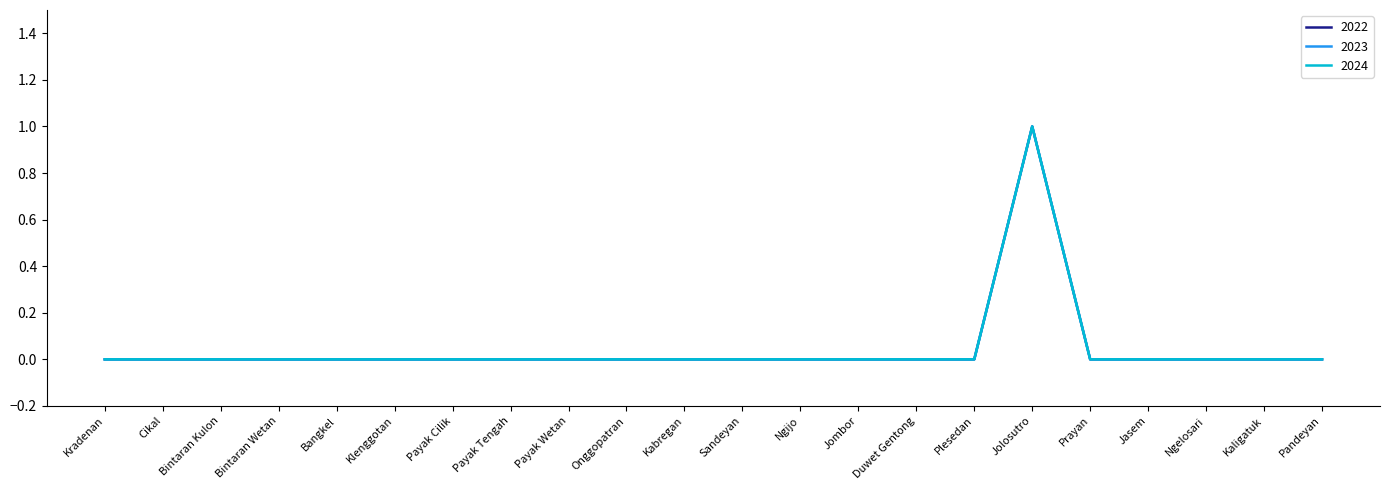

The 2023 series shows 0 at Duwet Gentong. True or false?

False